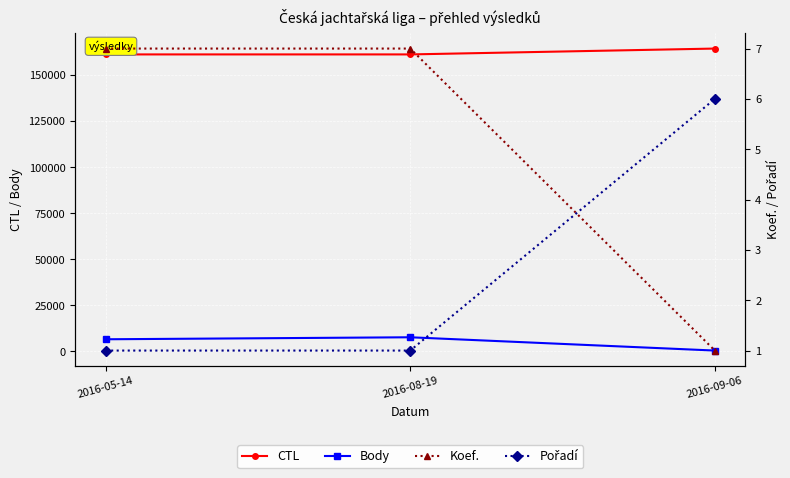

What is the total value across all series at 2016-05-14?

167766